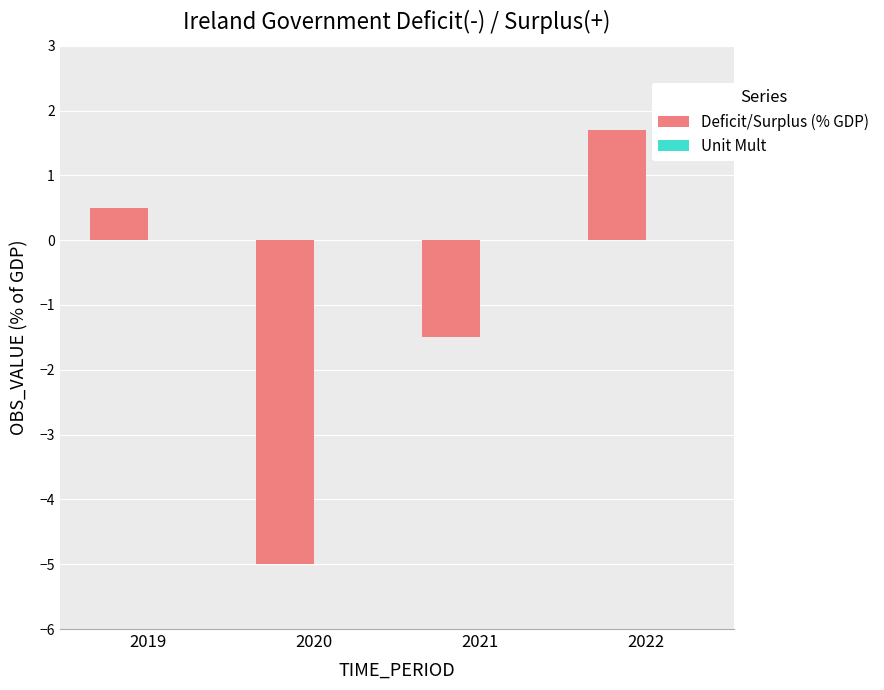

Reading left to right, transcribe all the data shown in this chart.

0.5	-5.0	-1.5	1.7